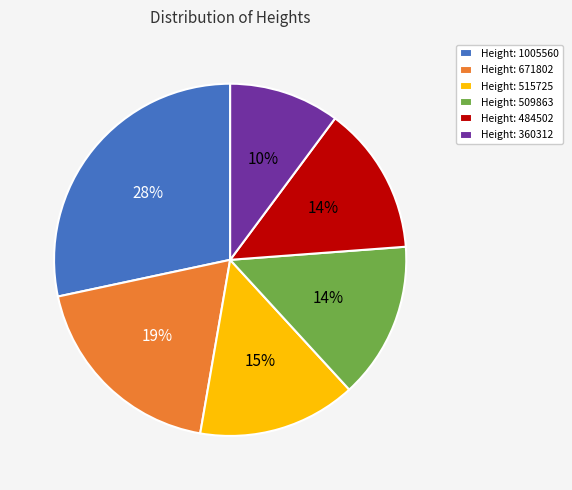

Is there a majority slice in this chart?

No